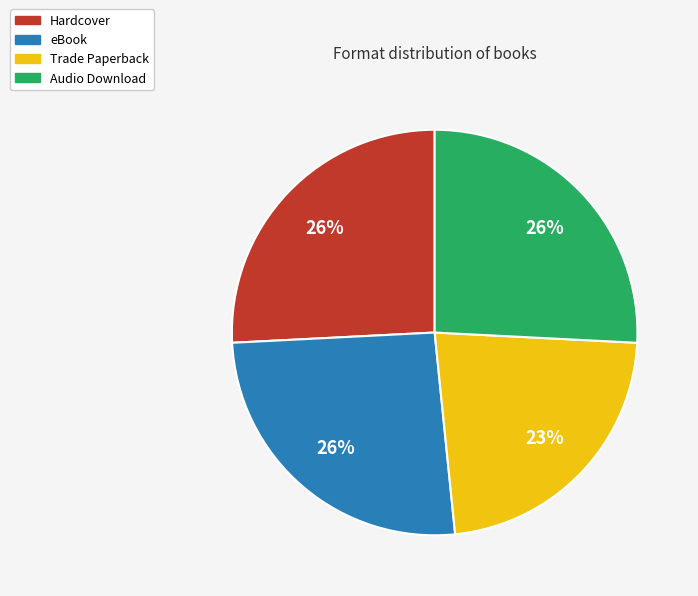

What percentage is the Audio Download slice, to the nearest percent?

26%